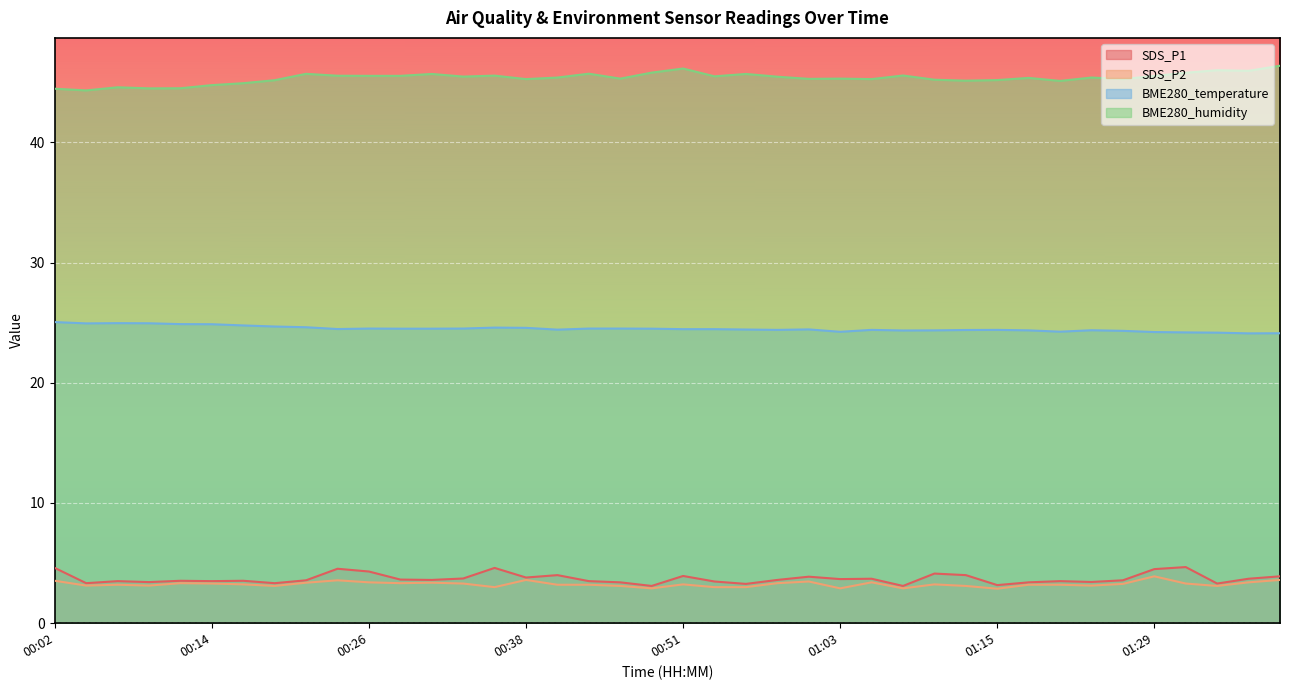

Which category has the lowest value across all series?

01:15